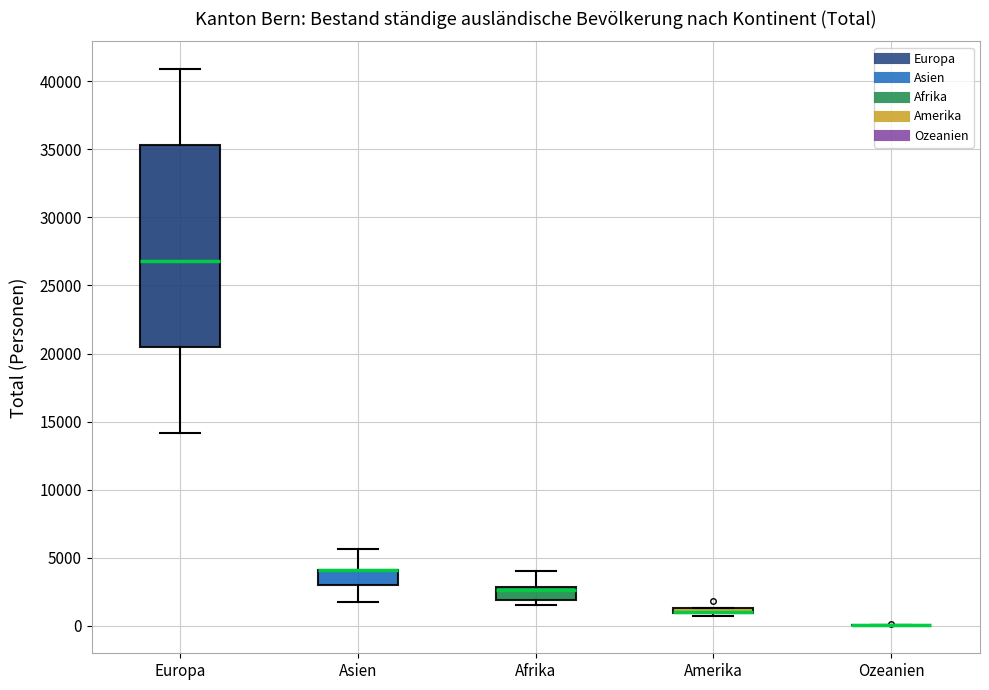

Comparing the boxes themselves (not the whiskers), which one is the tallest?

Europa